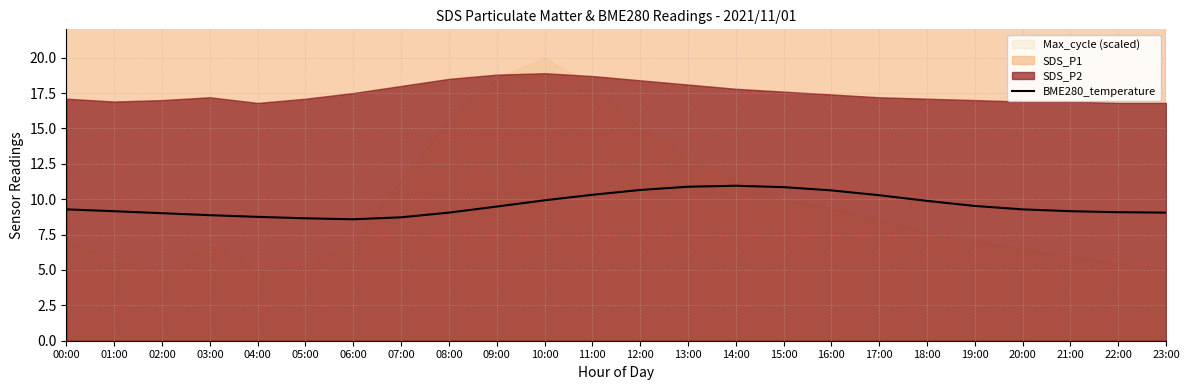

The BME280_temperature series shows 3.6 at 19:00. True or false?

False